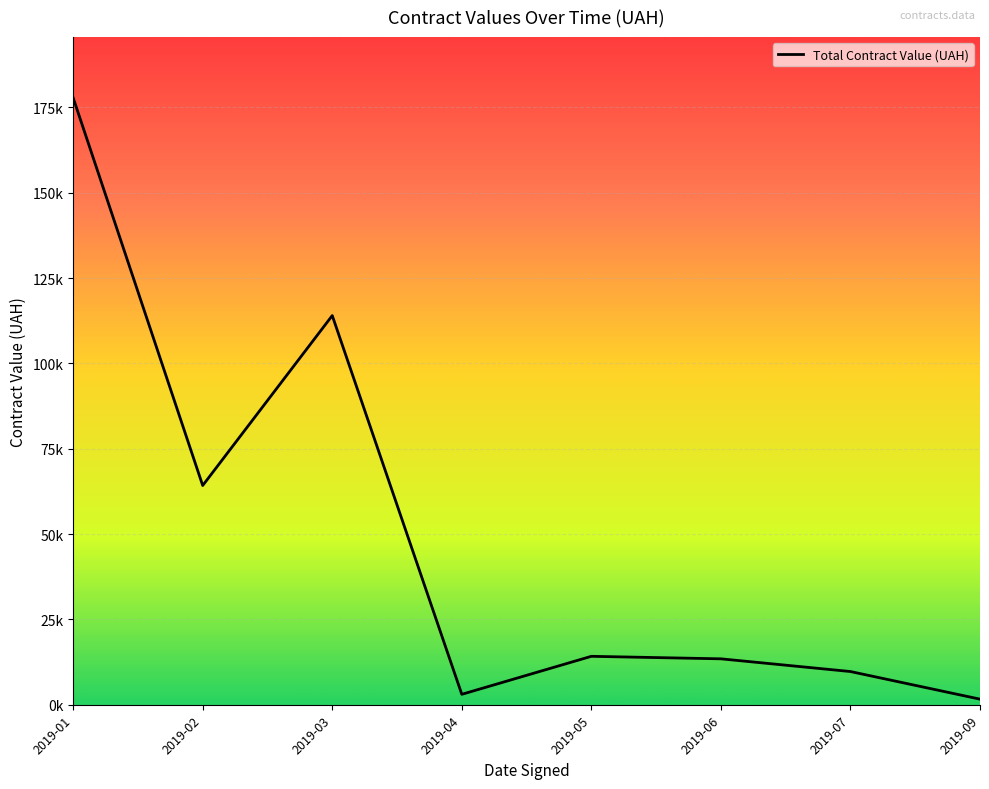

At which category does the chart reach its peak across all series?

2019-01